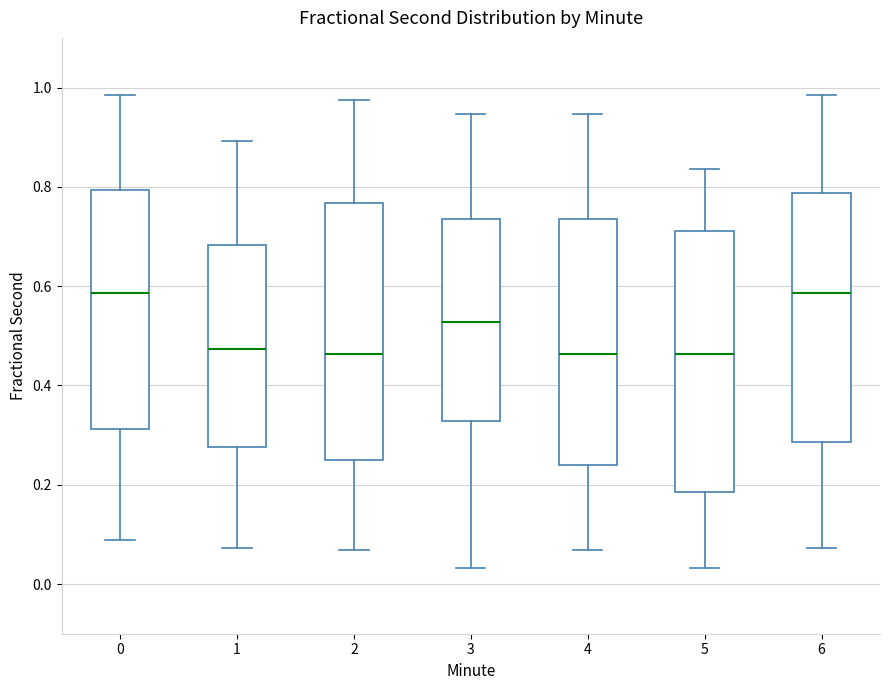

Where does the median line of the box at x = 5 sit on the y-axis? The values are not printed on the chart, so give them approximately, as read against the axis.

0.46